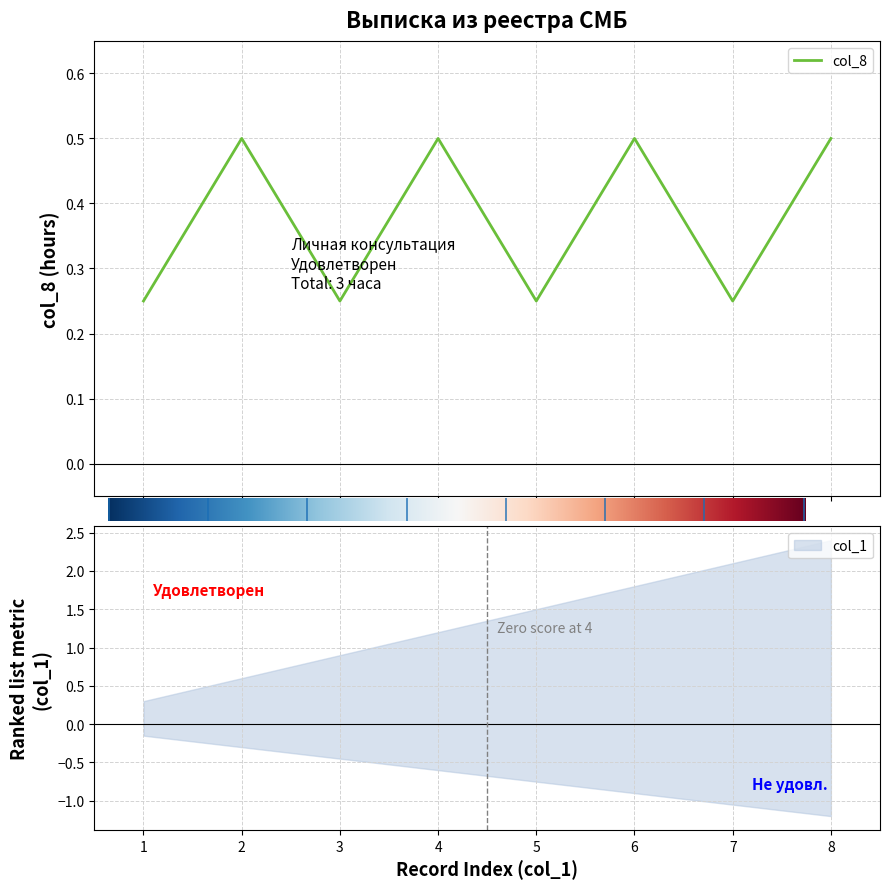

What is the highest value of the col_8 series?

0.5